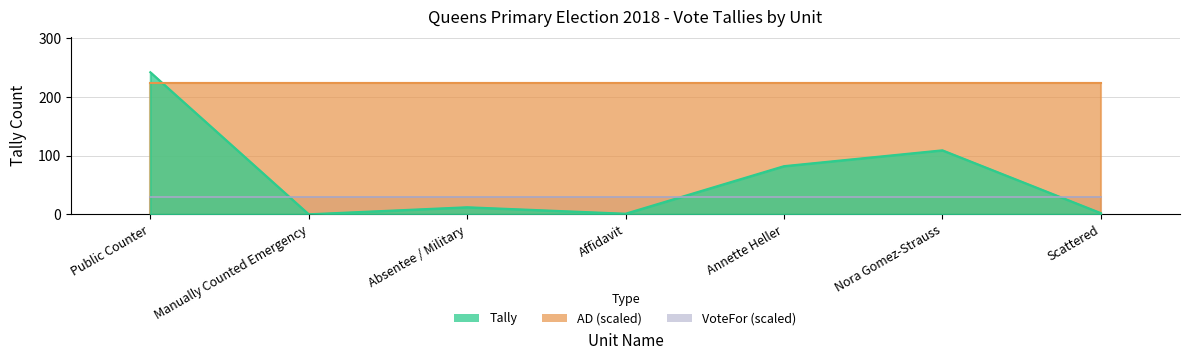

At which category is the sum across all series the highest?

Public Counter